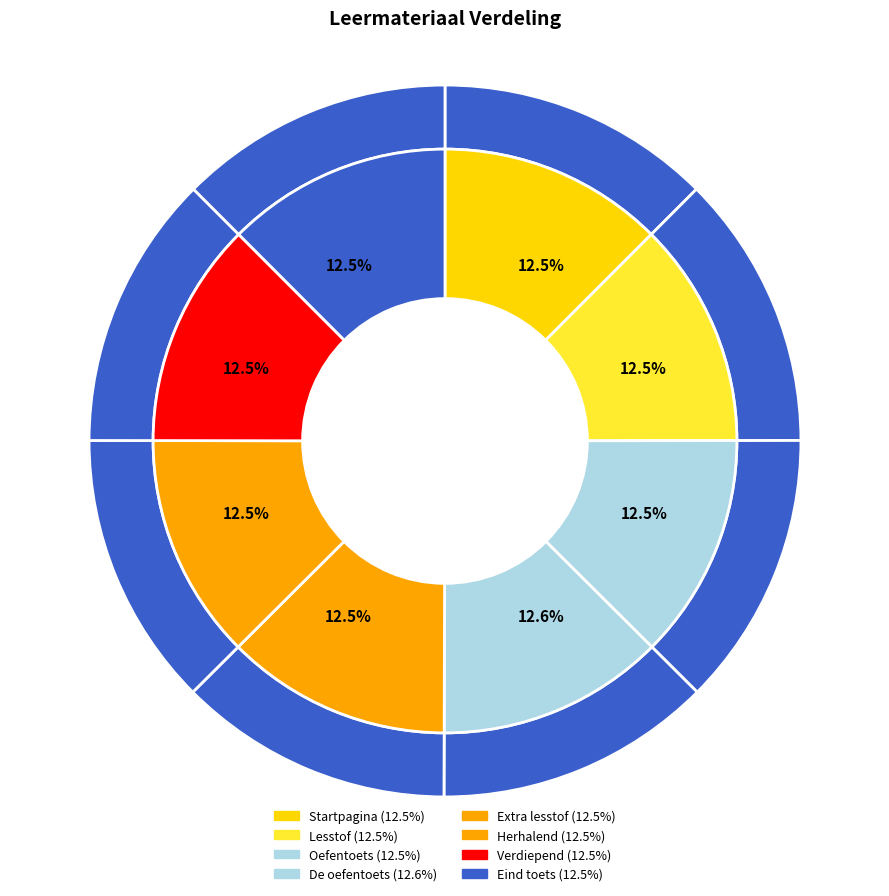

True or false: Herhalend accounts for 23% of the total.

False